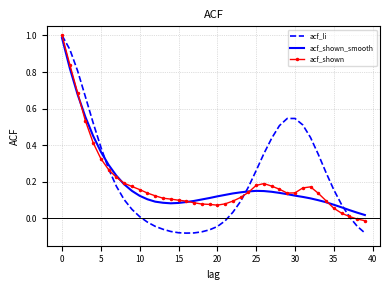

Which series ends up on top after the final intersection of acf_li and acf_shown_smooth?

acf_shown_smooth